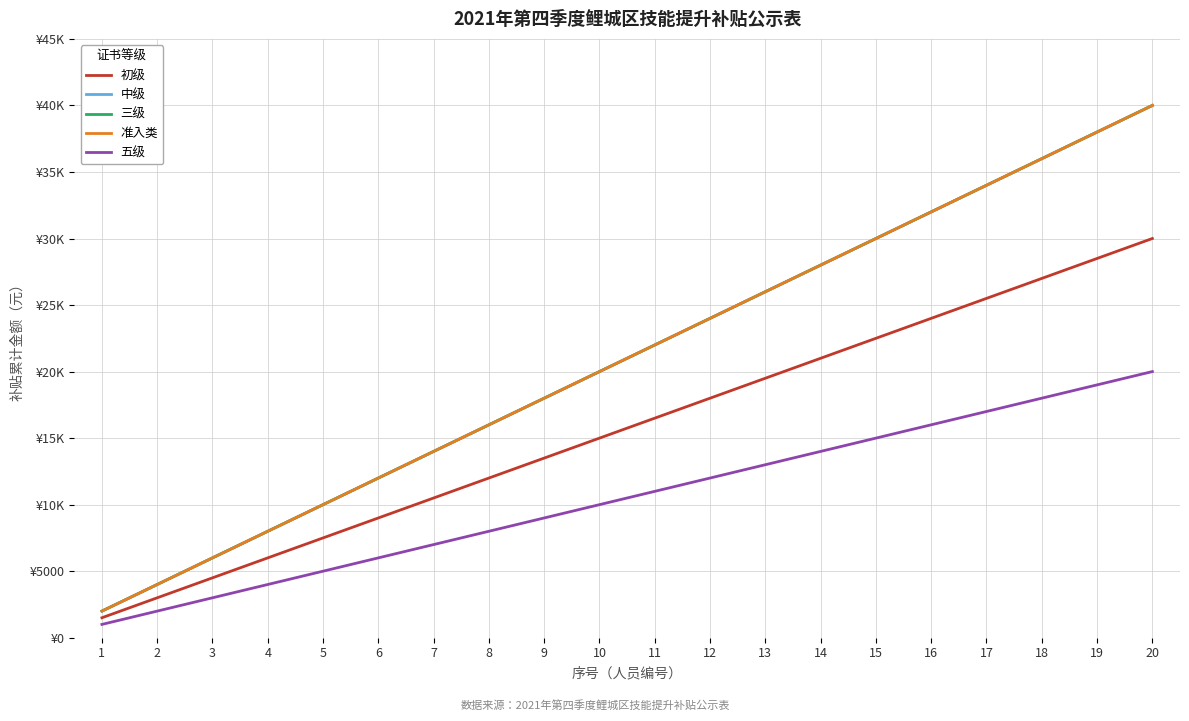

At which category is the sum across all series the highest?

20